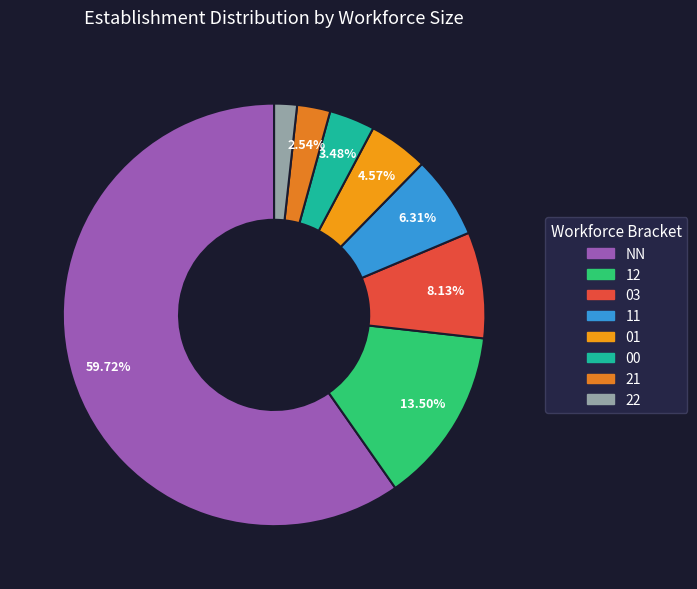

Does any single category account for the majority?

Yes